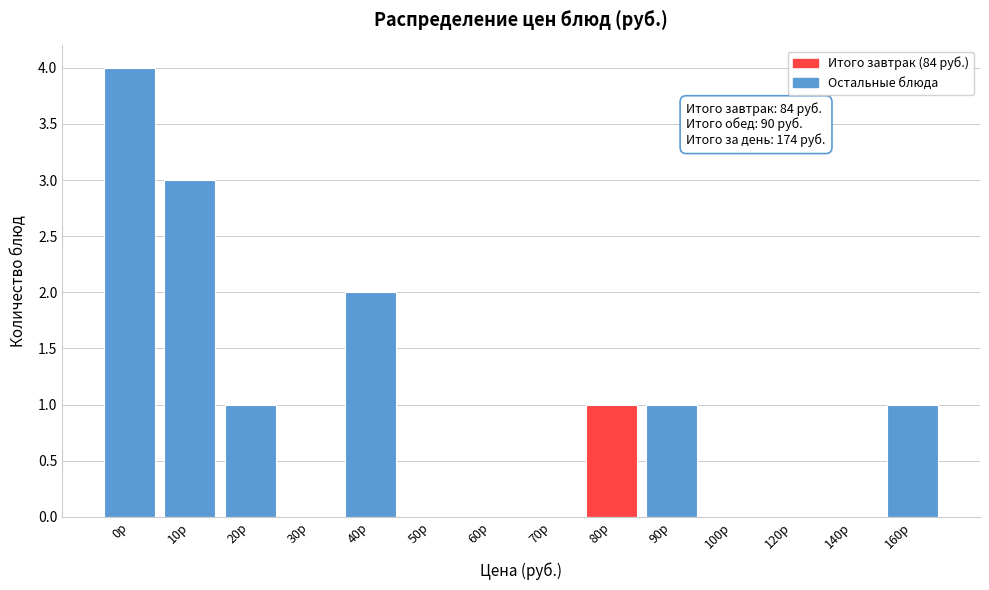

Reading left to right, list all the values displayed in this chart.

0р=4	10р=3	20р=1	30р=0	40р=2	50р=0	60р=0	70р=0	80р=1	90р=1	100р=0	120р=0	140р=0	160р=1